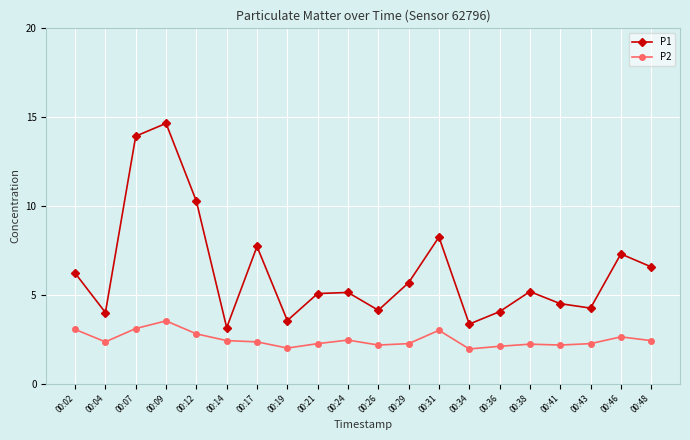

What are all the series names shown in the legend?

P1, P2